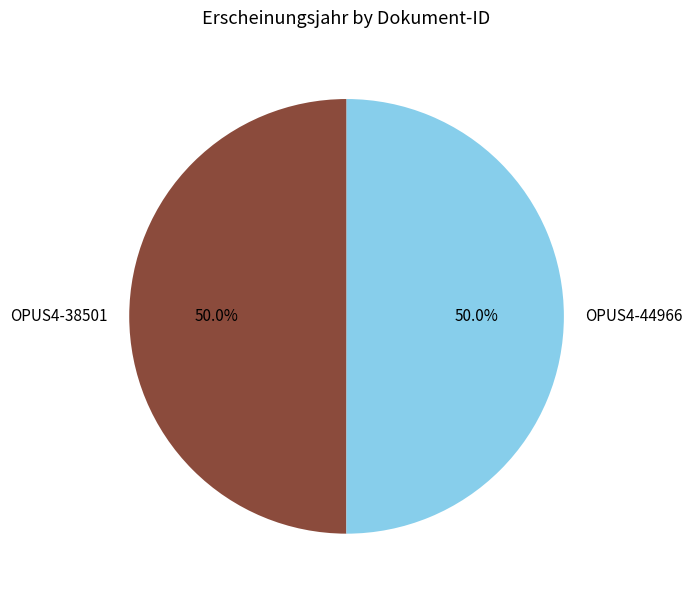

Count the number of slices in the pie.

2